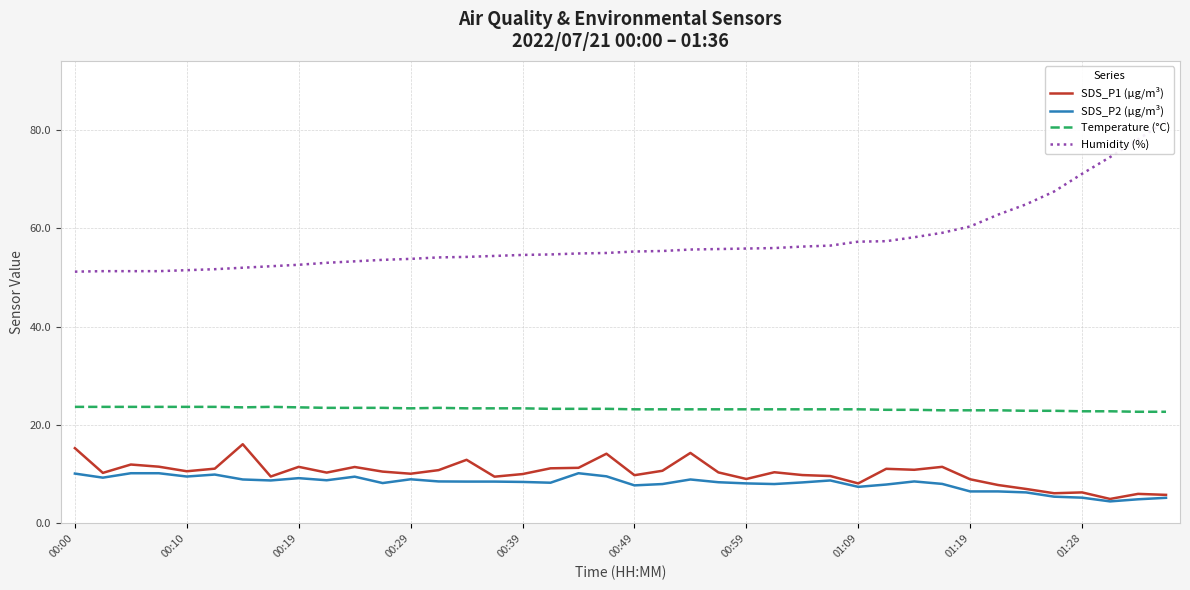

What is the sum of the SDS_P1 (µg/m³) values at 15 and 18?

20.8